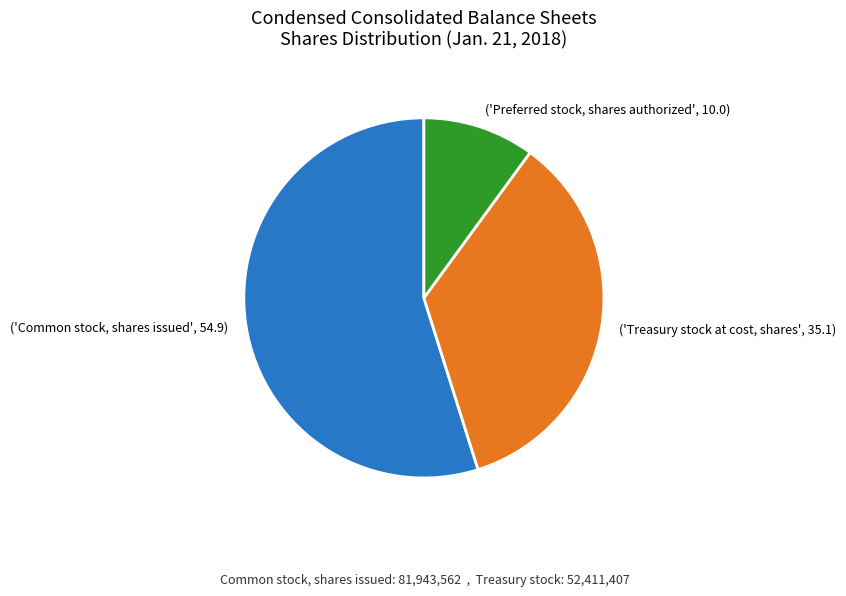

What is the largest slice in the pie chart?

('Common stock, shares issued', 54.9)